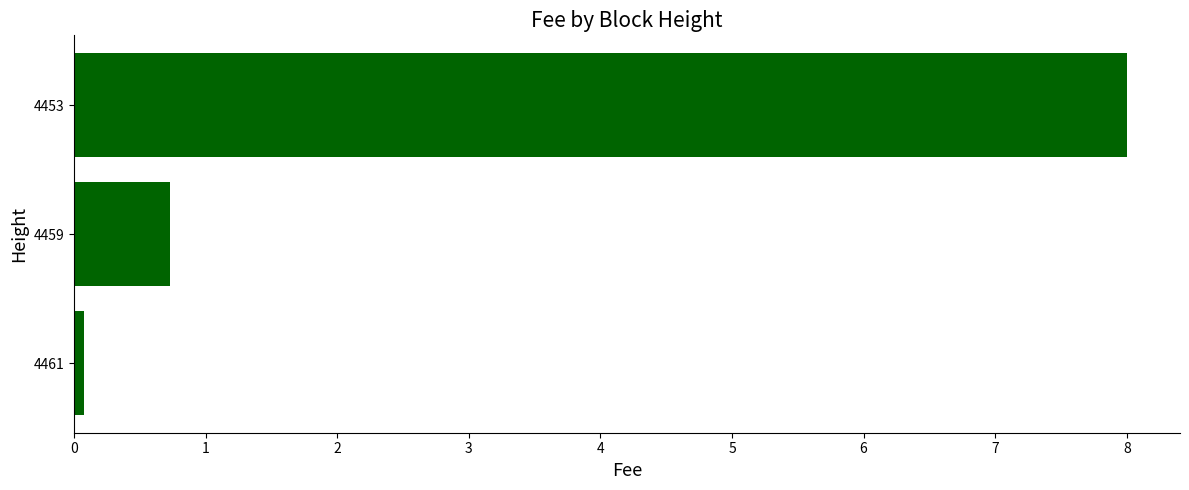

What is the greatest value displayed?

8.0